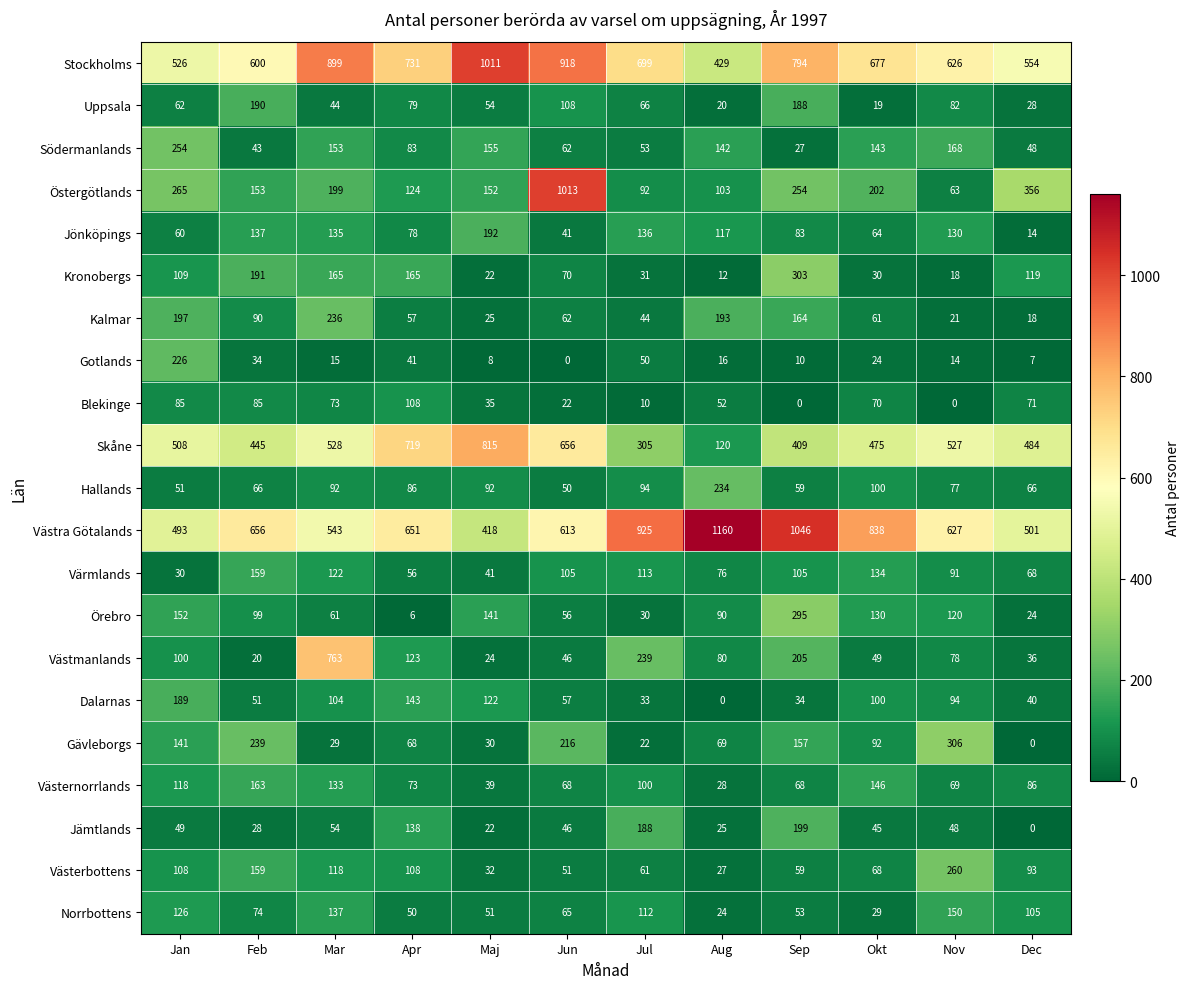

Rank the series by their maximum value, from highest to lowest.

Västra Götalands, Östergötlands, Stockholms, Skåne, Västmanlands, Gävleborgs, Kronobergs, Örebro, Västerbottens, Södermanlands, Kalmar, Hallands, Gotlands, Jämtlands, Jönköpings, Uppsala, Dalarnas, Västernorrlands, Värmlands, Norrbottens, Blekinge